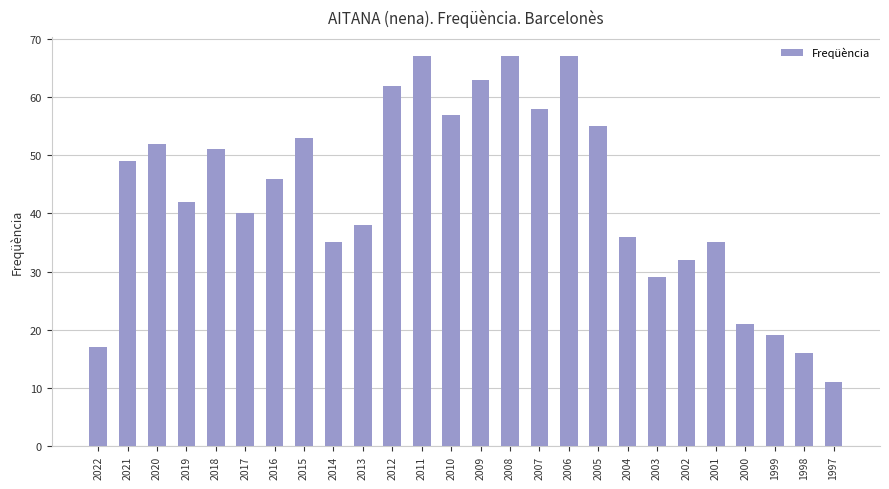

True or false: the data shows 40 at 2017.

True